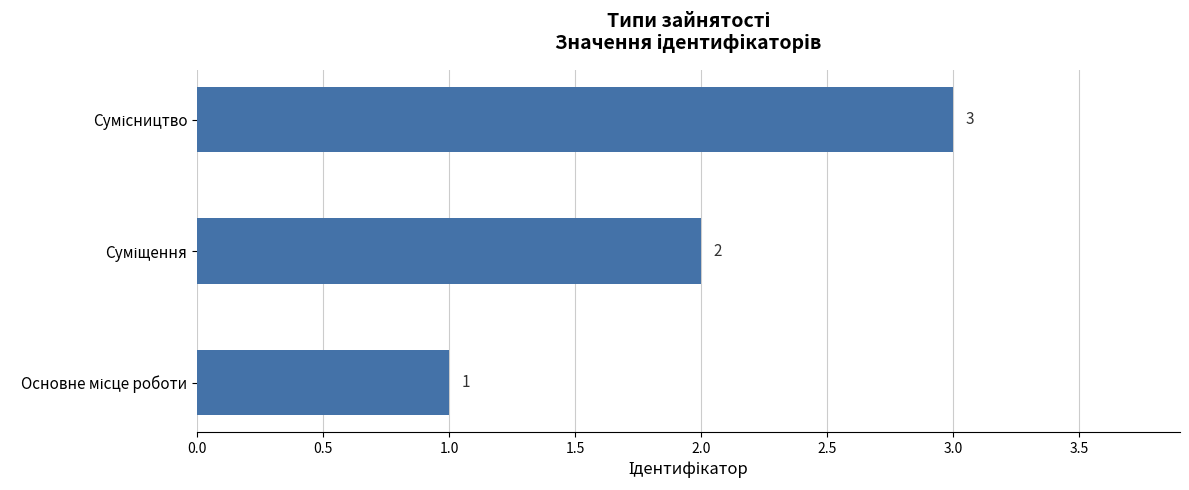

Count the values in the range 1 to 3.

3